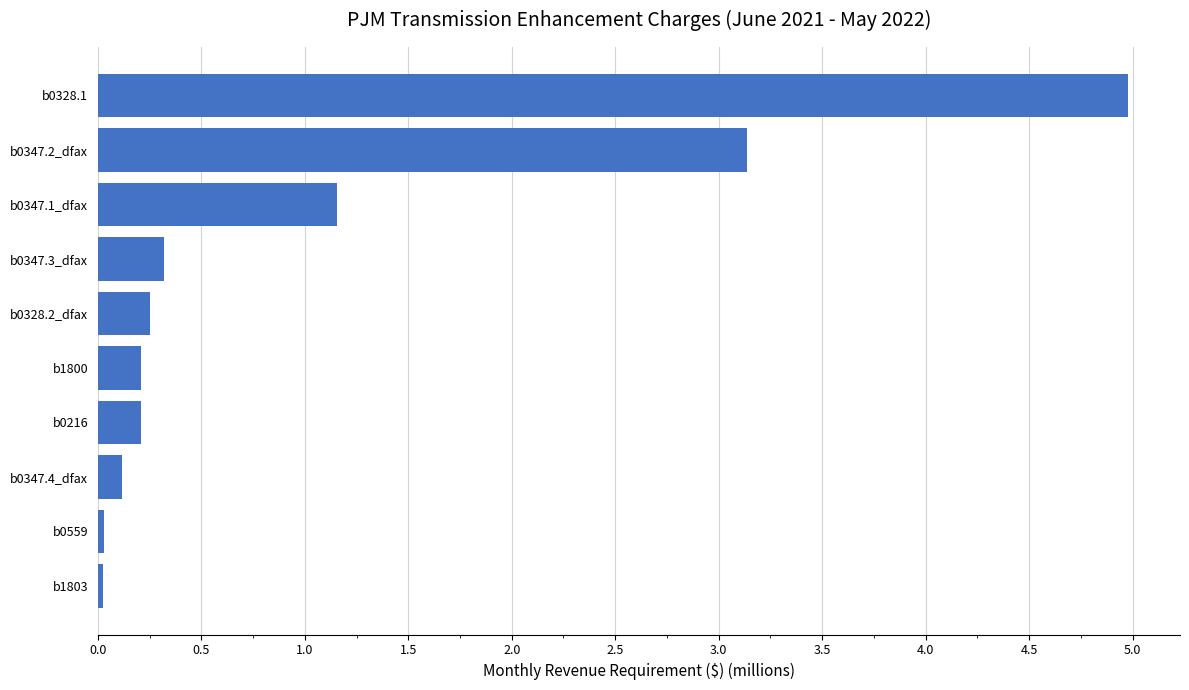

Is it true that the value at b0347.2_dfax is 3.1?

True